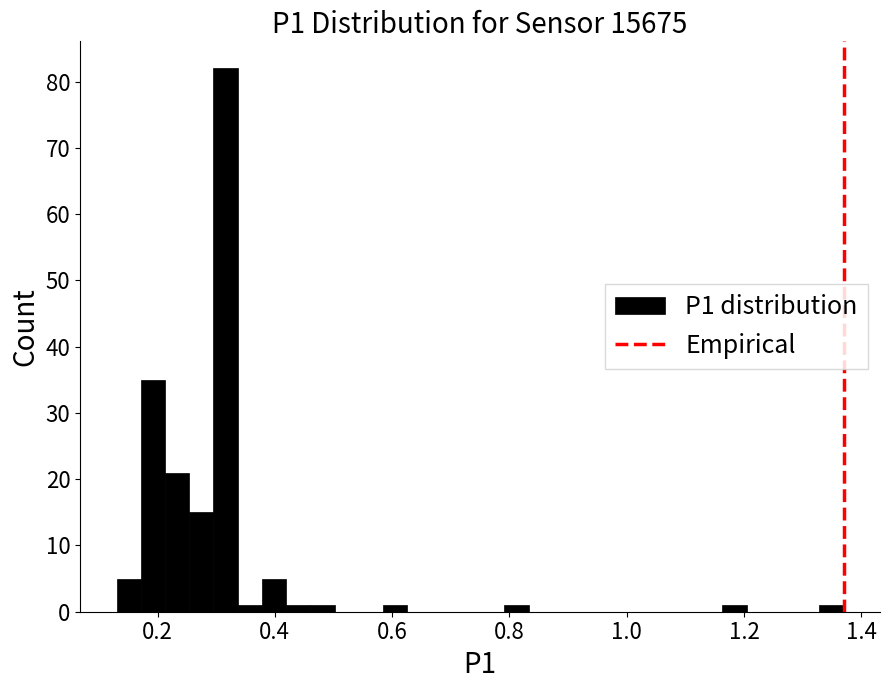

Around what value on the x-axis is the tallest bar? Give the approximate position of its centre, as read against the axis.

0.32